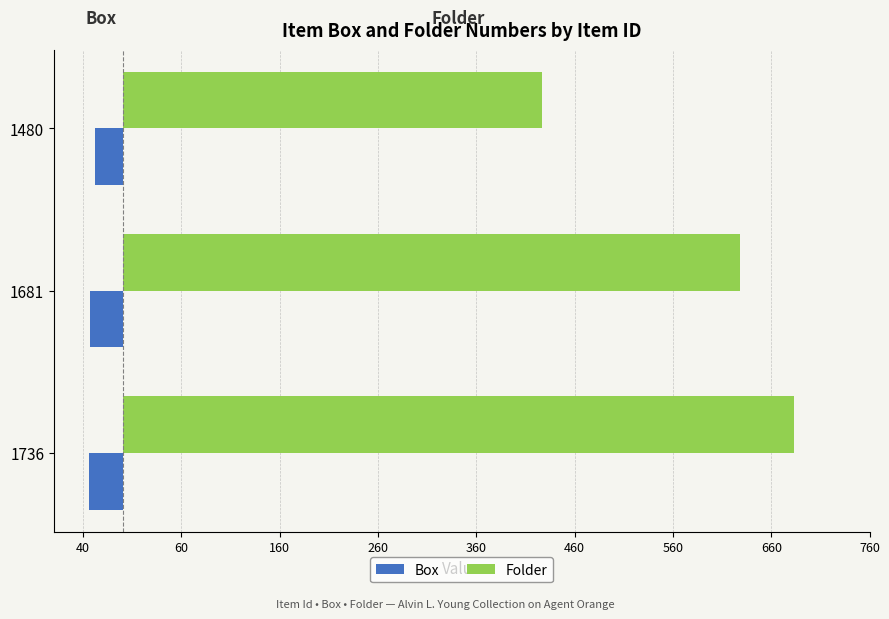

List the series in order of their peak value, lowest first.

Box, Folder